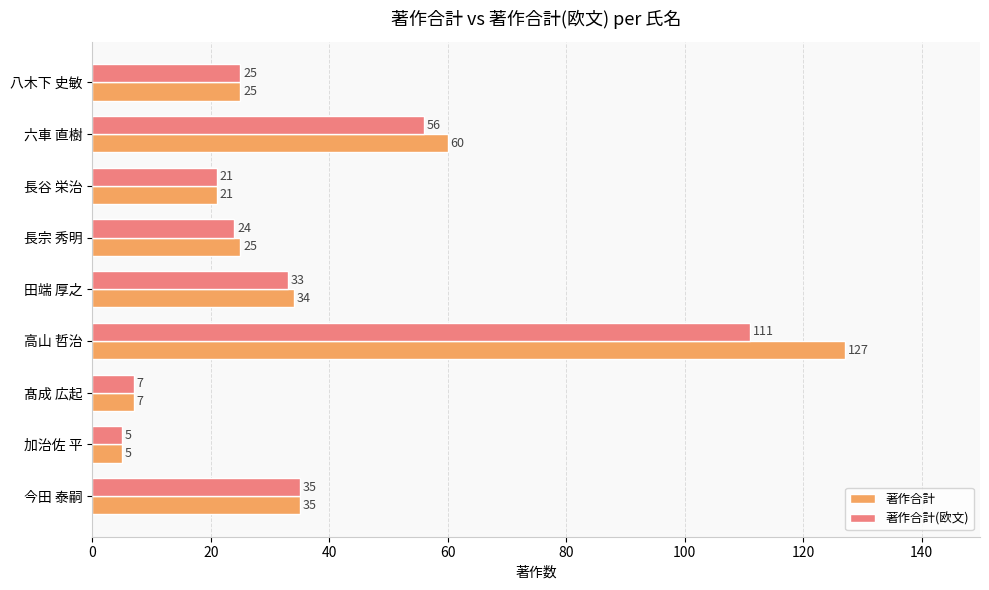

At which category is the sum across all series the highest?

高山 哲治